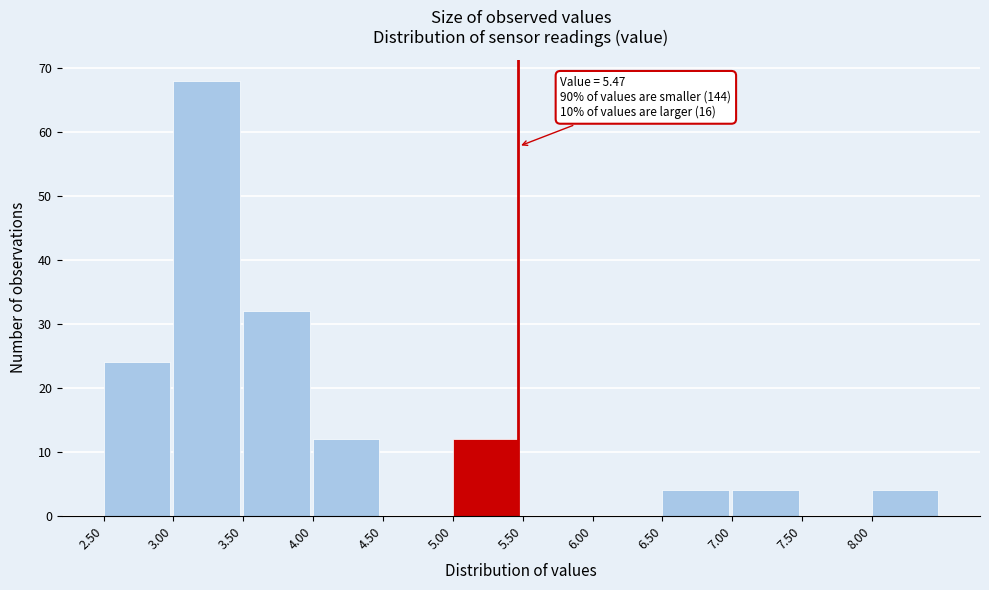

Over which range of the x-axis is the bar tallest?

3.0 to 3.5